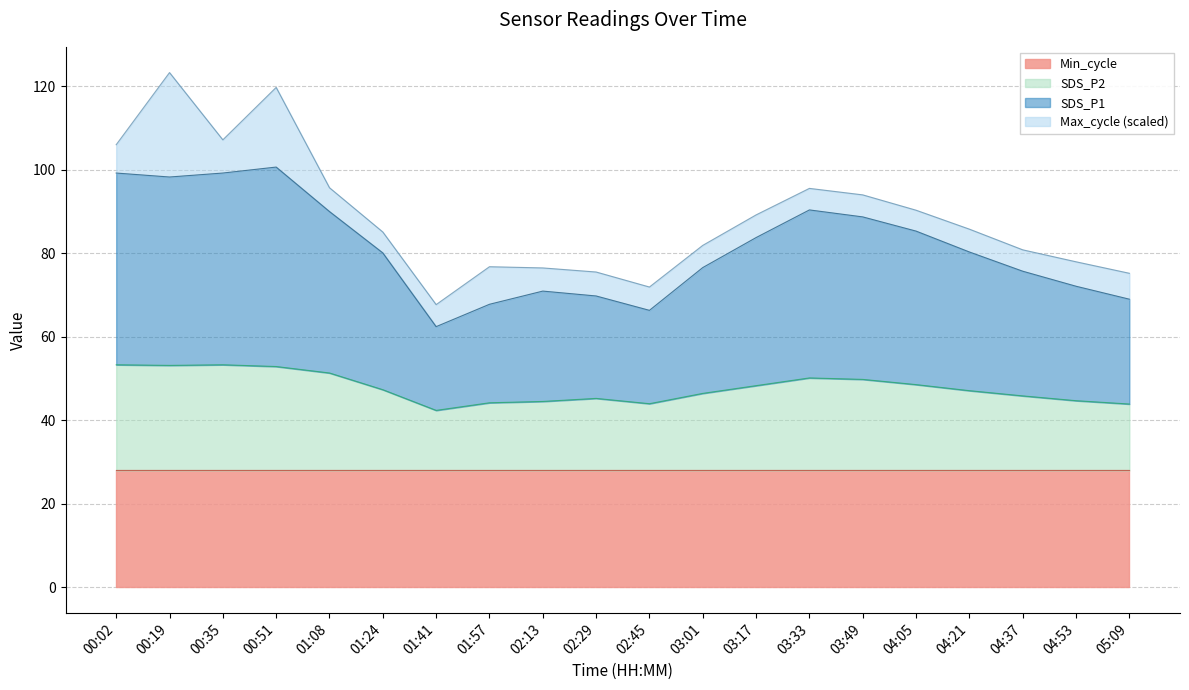

What is the highest value of the SDS_P2 series?

53.3